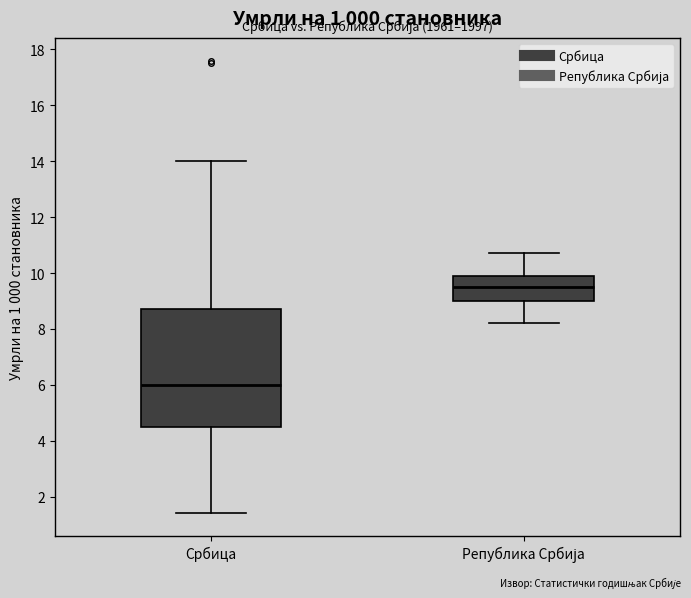

Which box is the tallest, from its lower edge to its upper edge?

Србица